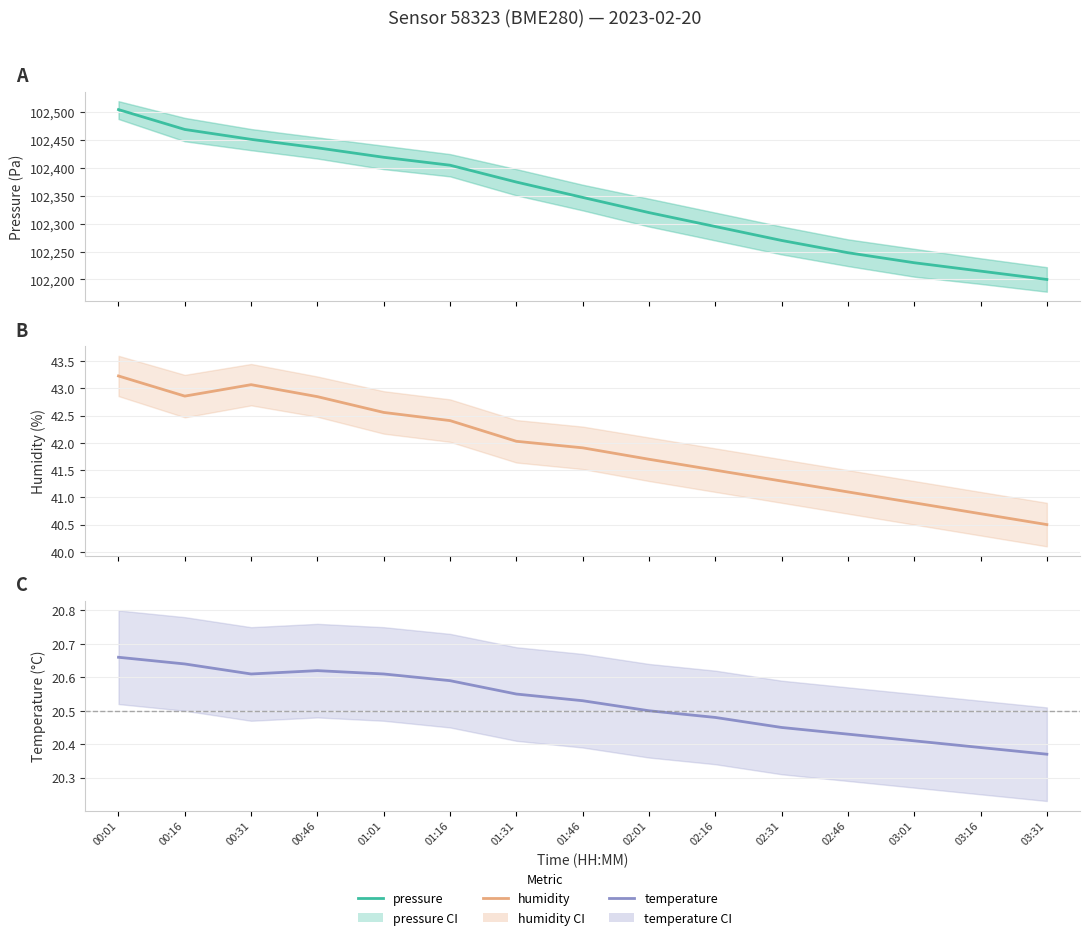

What is the sum of all pressure values?

1535186.2